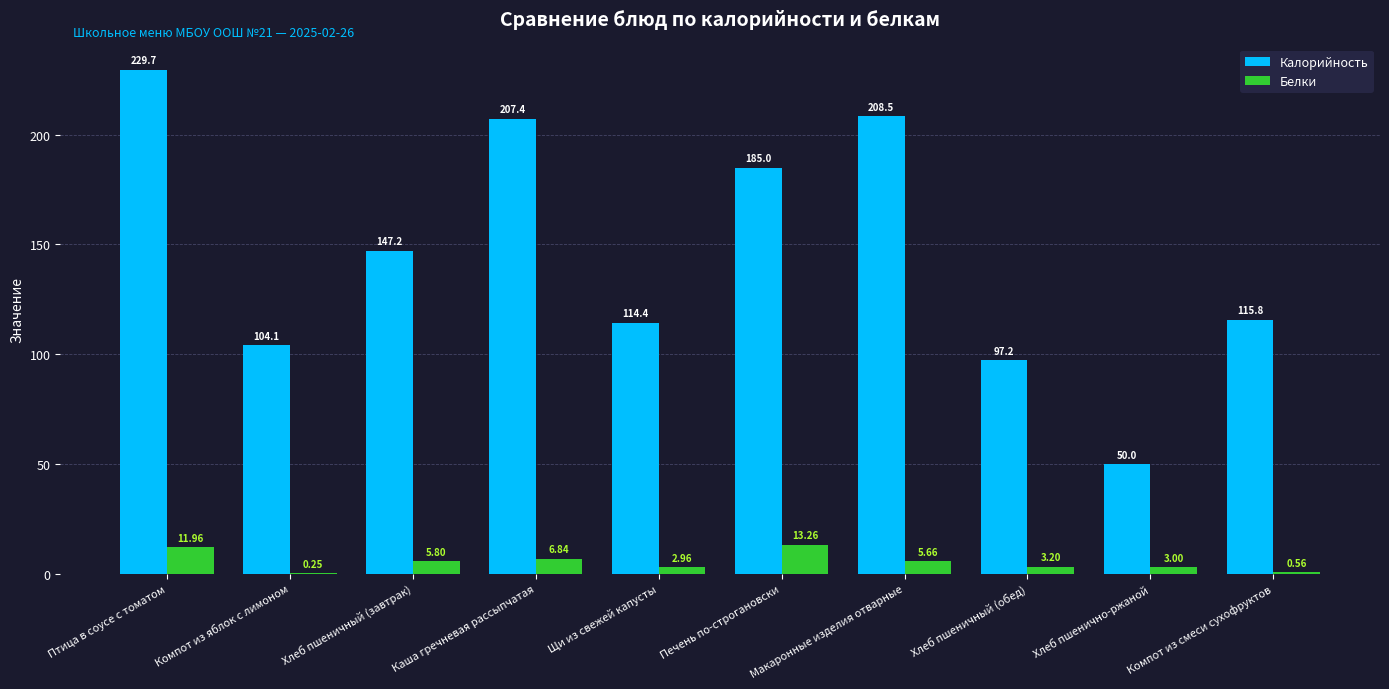

What are all the series names shown in the legend?

Калорийность, Белки